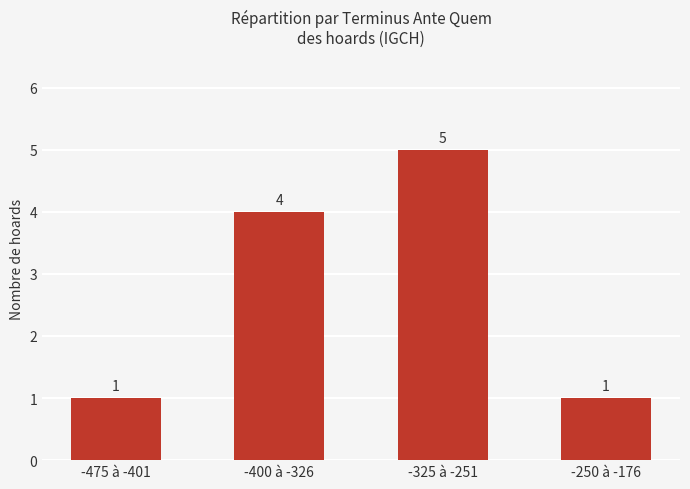

Which has a higher value, -475 à -401 or -400 à -326?

-400 à -326